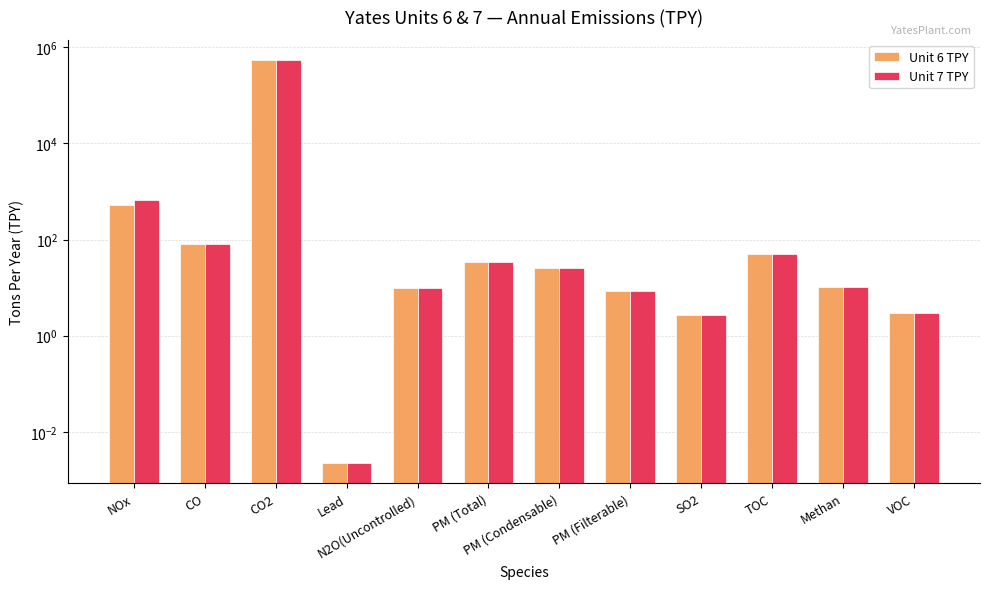

How many groups of bars are there?

12